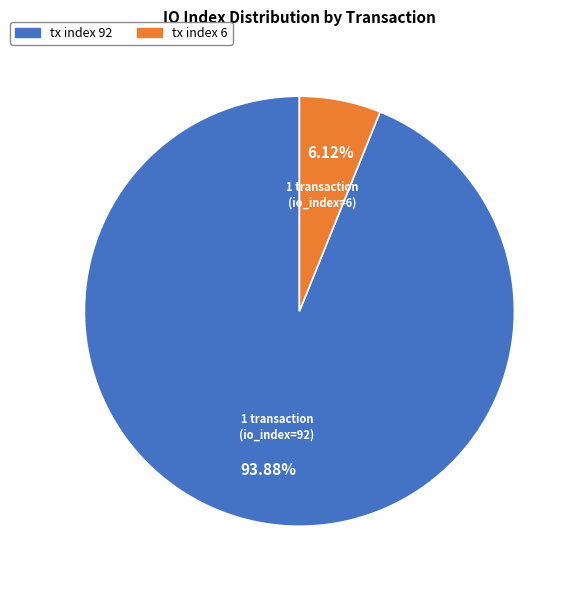

What is the ratio of the value at tx index 92 to the value at tx index 6?

15.3